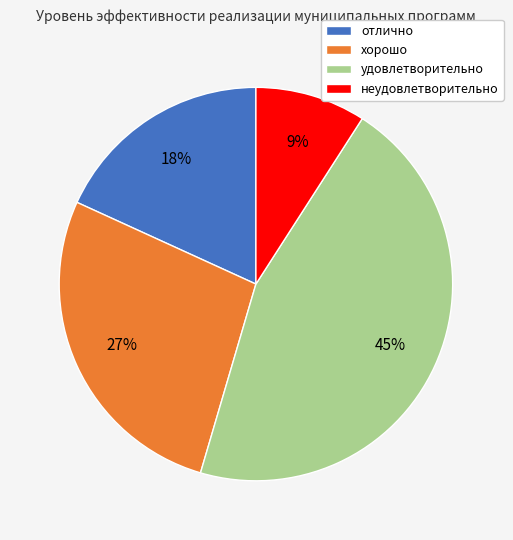

Is it true that отлично is 5% of the pie?

False